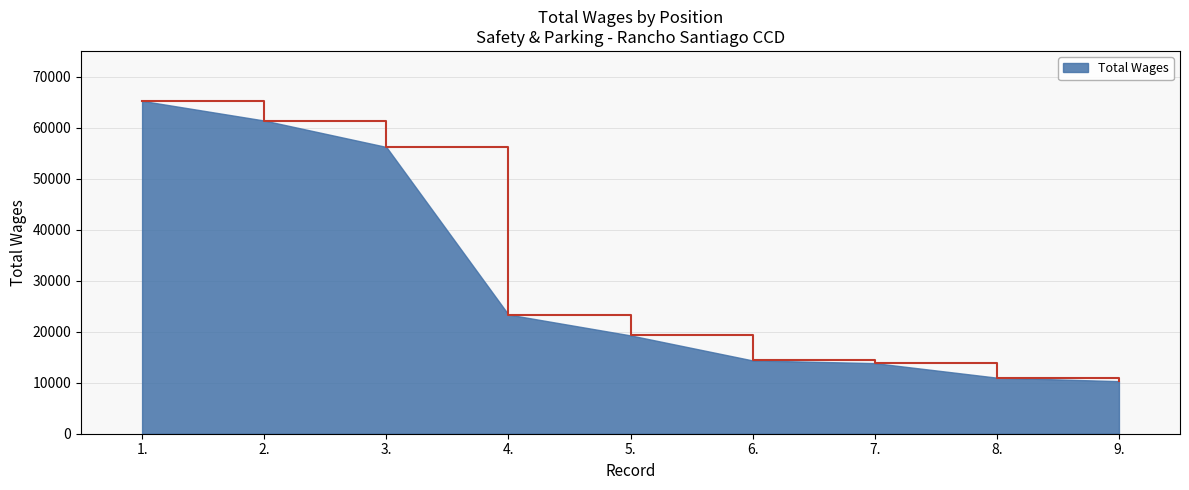

Between 4. and 8., which is larger?

4.